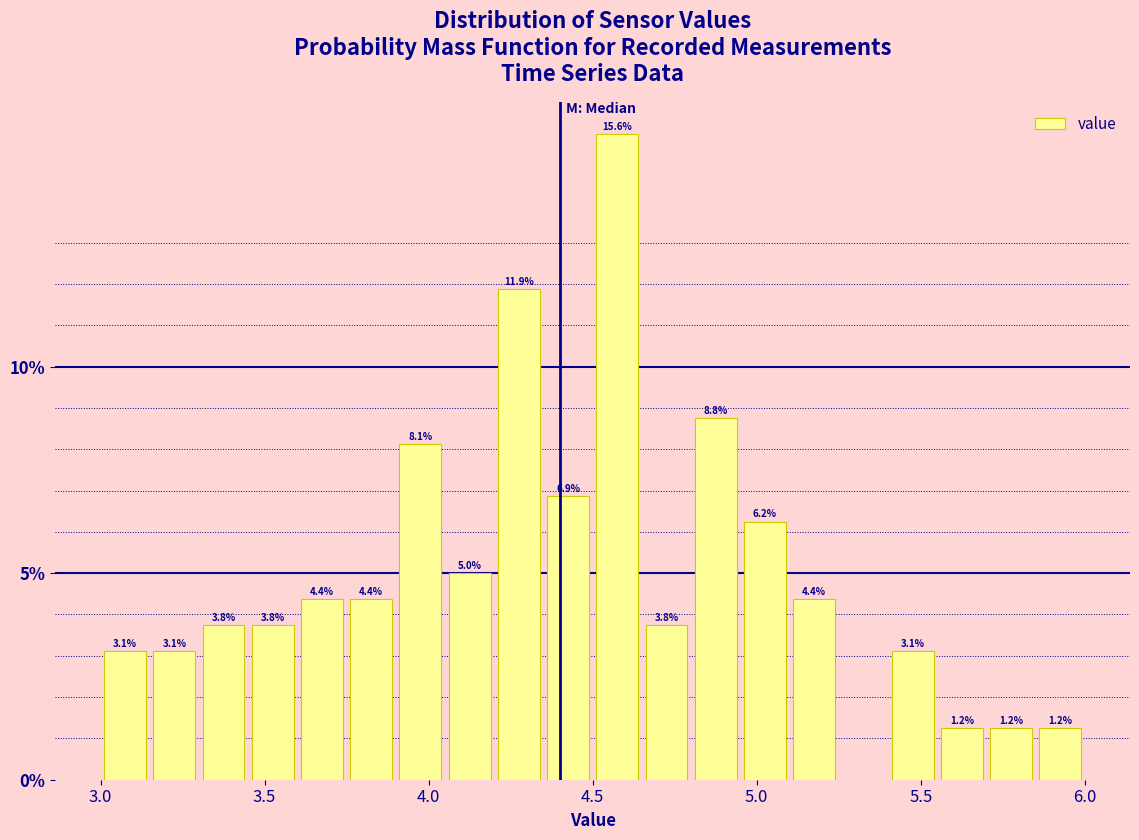

Around what value on the x-axis is the tallest bar? Give the approximate position of its centre, as read against the axis.

4.60